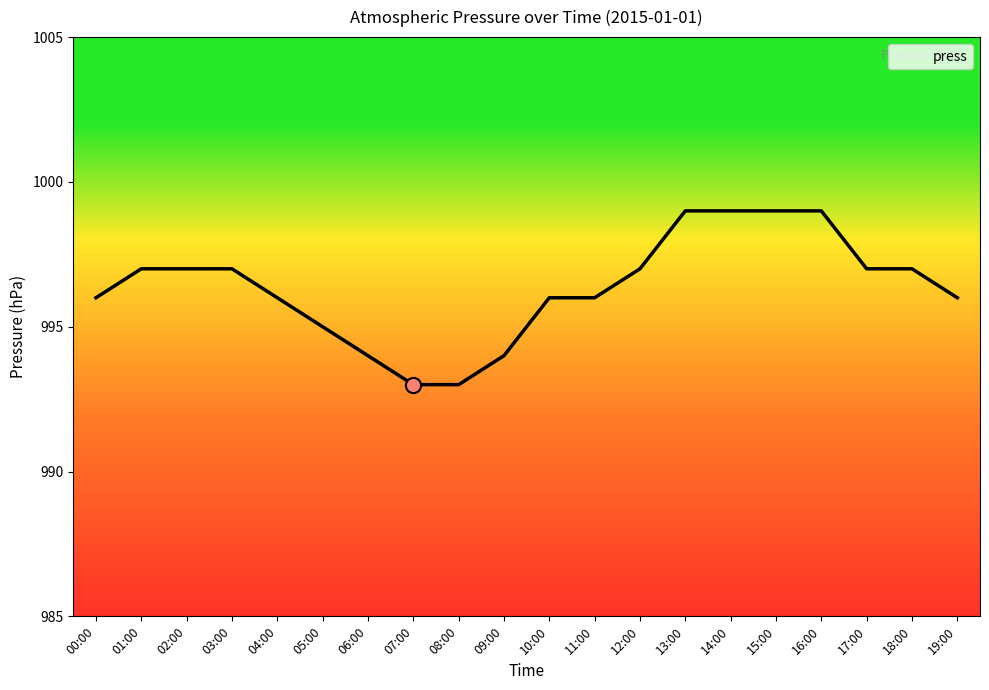

Approximately how many times larger is the value at 06:00 compared to 09:00?

1.0